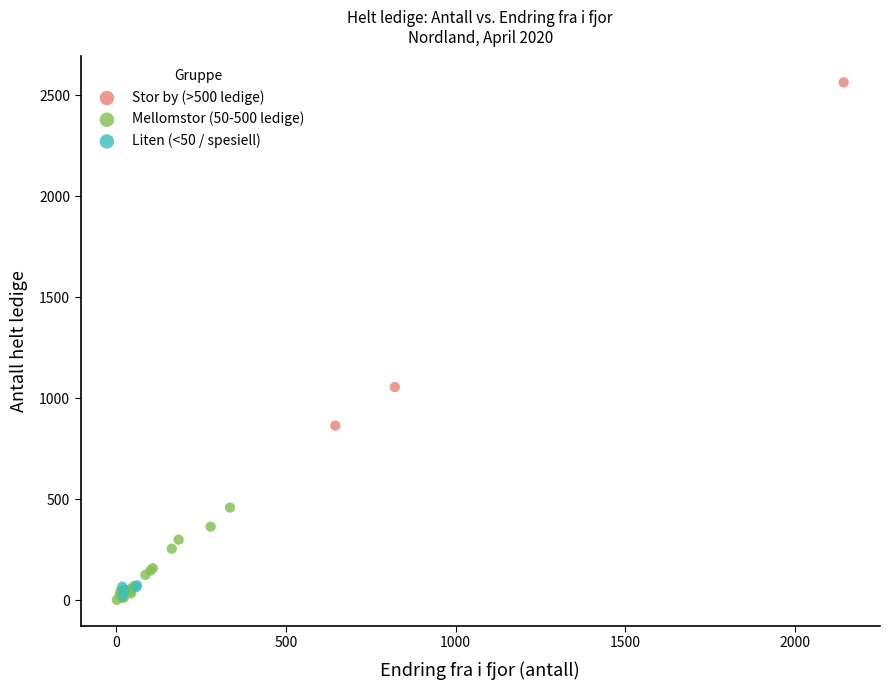

Which series has the widest spread of Y values?

Stor by (>500 ledige)